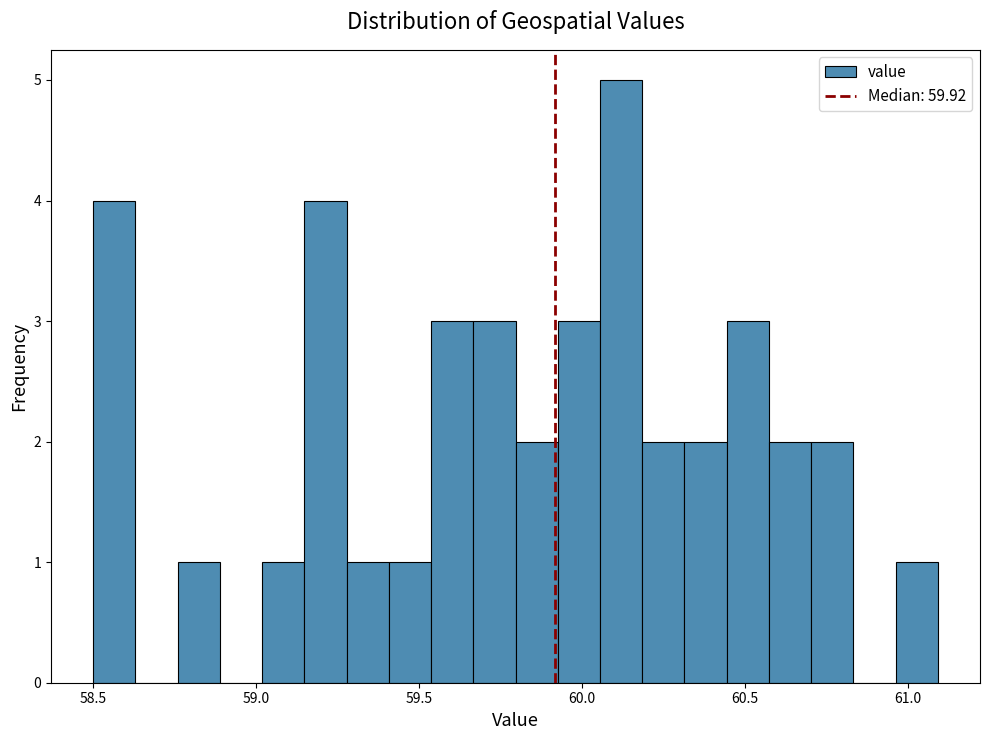

Around what value on the x-axis is the tallest bar? Give the approximate position of its centre, as read against the axis.

60.10